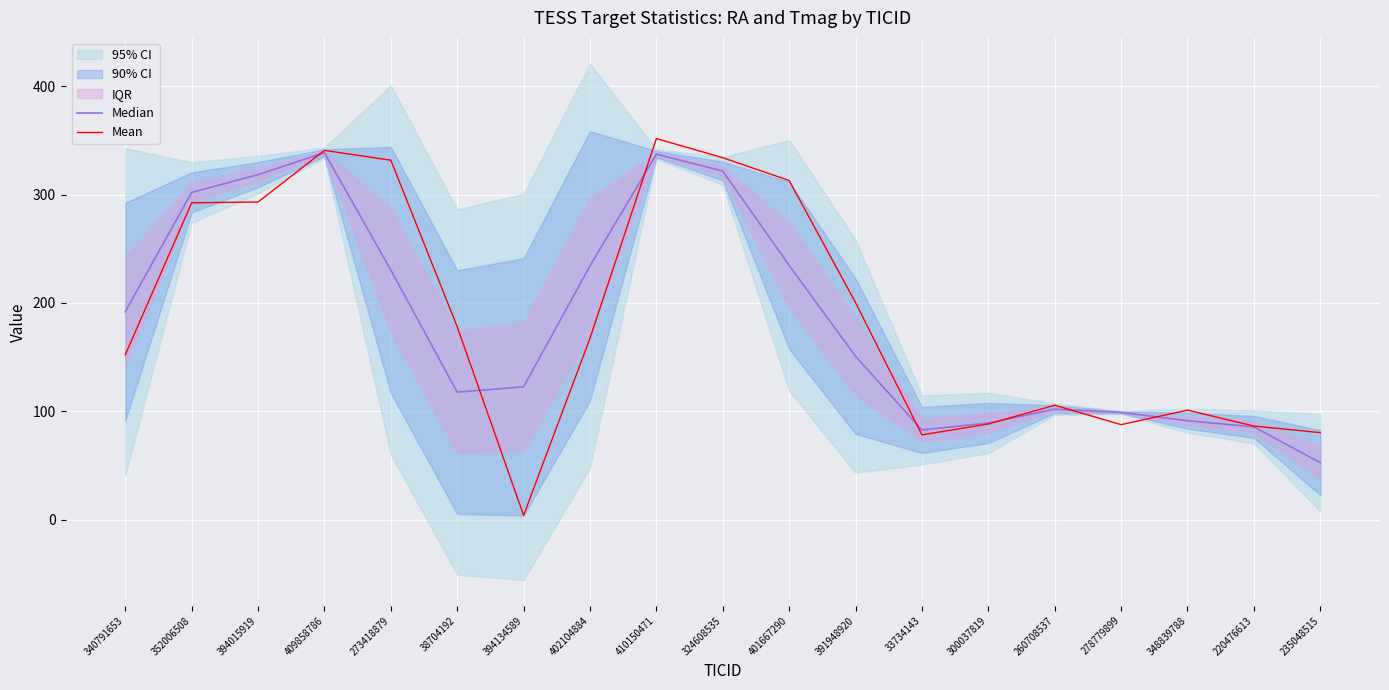

Reading left to right, extract all data points from this chart.

Median: 191.9	301.9	318.3	338.5	230.4	117.8	122.6	234.2	337.2	321.6	234.6	150.9	82.9	89.3	102.1	99.1	91.4	85.7	52.8
Mean: 152.3	292.3	293.1	340.7	331.6	178.0	4.2	167.4	351.6	333.9	312.9	200.3	78.4	88.4	105.7	87.8	101.2	86.5	80.4